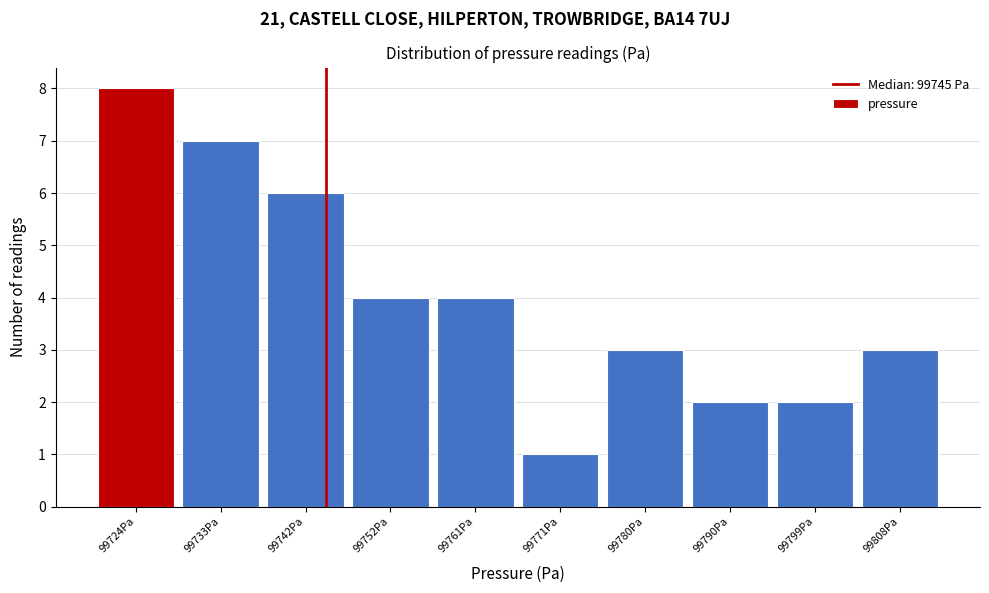

Reading left to right, list every bar in this chart as the range it spans on the x-axis followed by its height. Neither the bar edges nor the heights are printed on the chart, so give them approximately, as read against the axes.

99719 to 99728: 8
99728 to 99738: 7
99738 to 99747: 6
99747 to 99757: 4
99757 to 99766: 4
99766 to 99775: 1
99775 to 99785: 3
99785 to 99794: 2
99794 to 99804: 2
99804 to 99813: 3